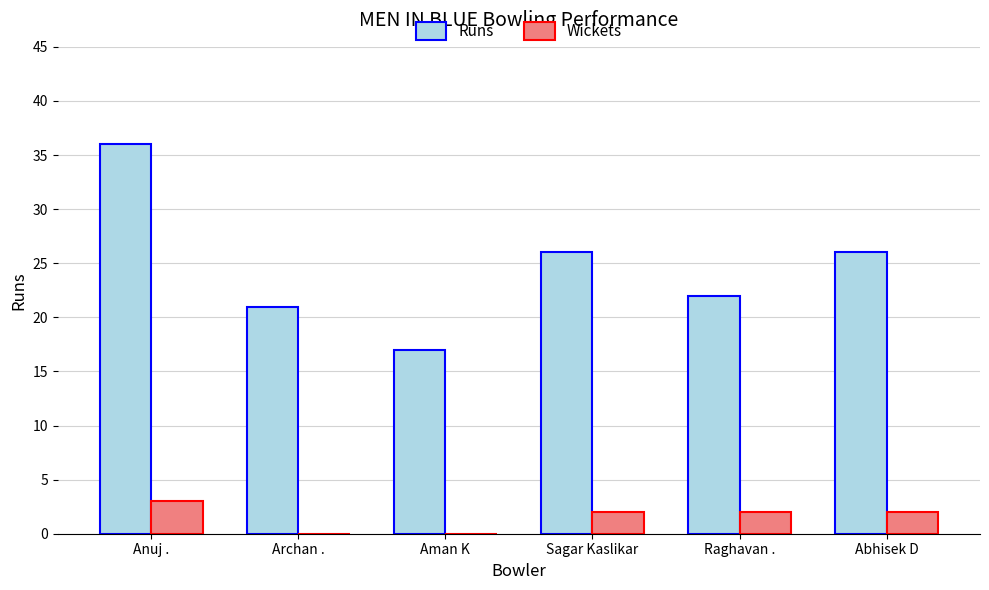

Is the value of Runs at Archan . greater than the value of Wickets at Aman K?

Yes